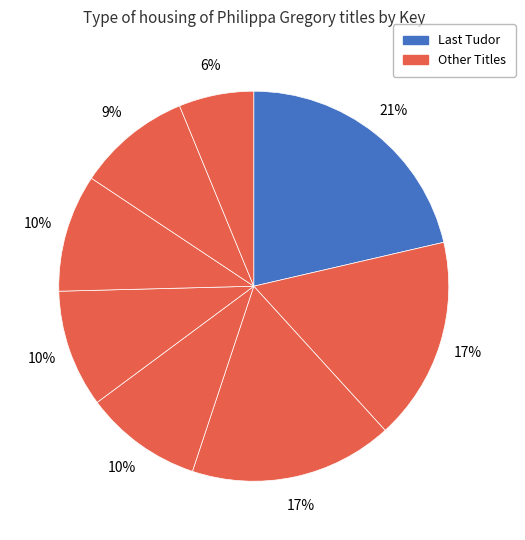

How many segments does this pie chart have?

8